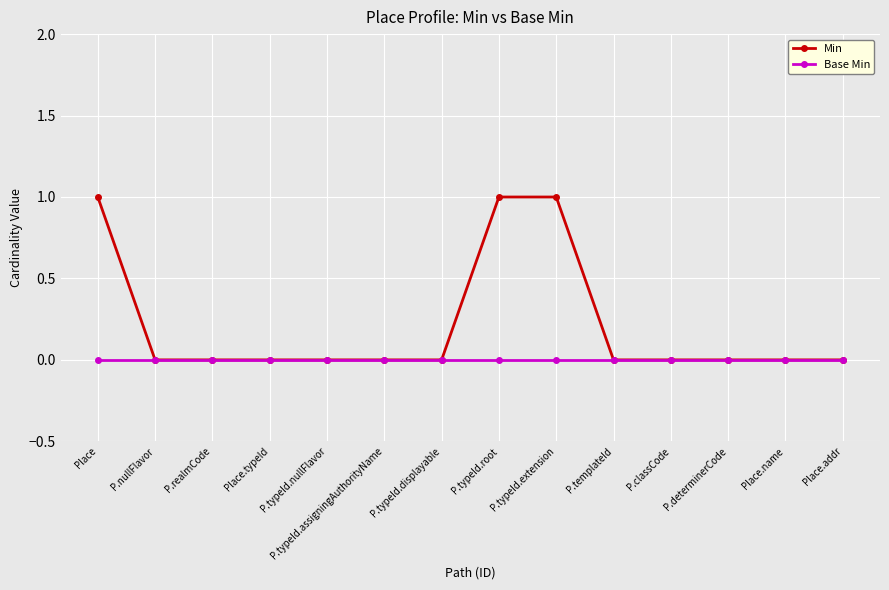

Is it true that Min equals -1 at P.typeId.assigningAuthorityName?

False